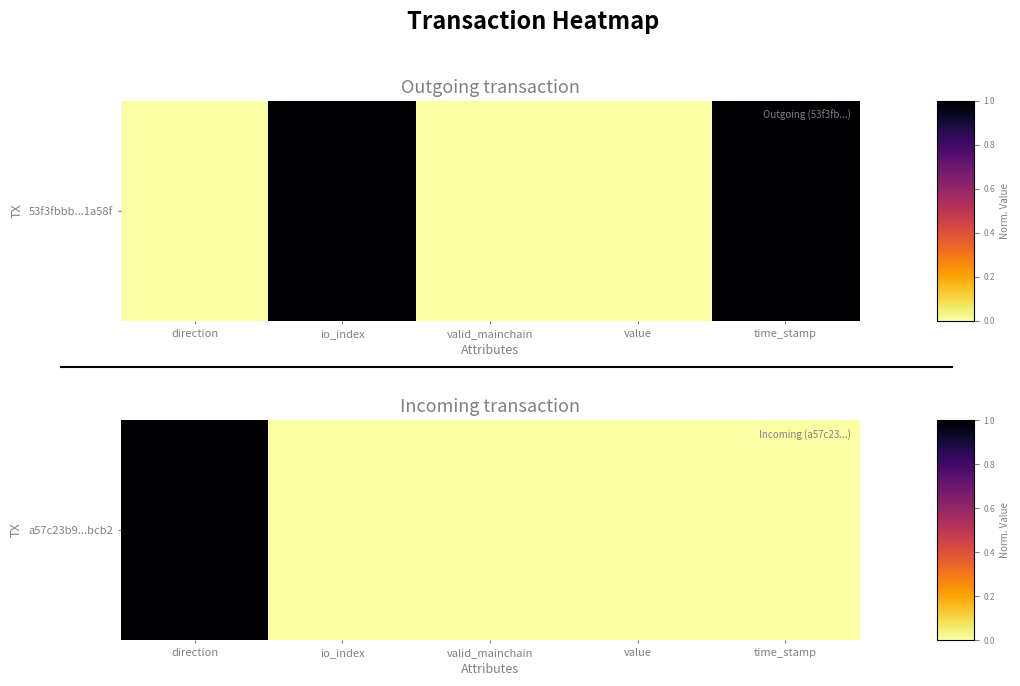

At which category does the chart reach its minimum across all series?

io_index